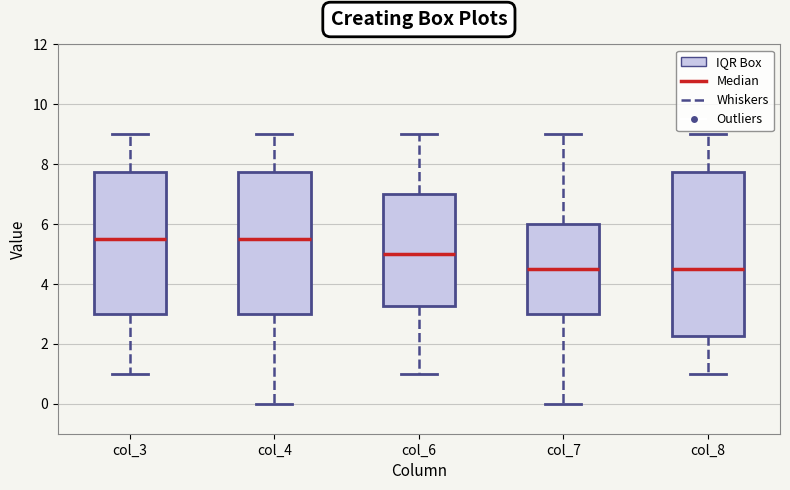

Comparing the boxes themselves (not the whiskers), which one is the tallest?

col_8